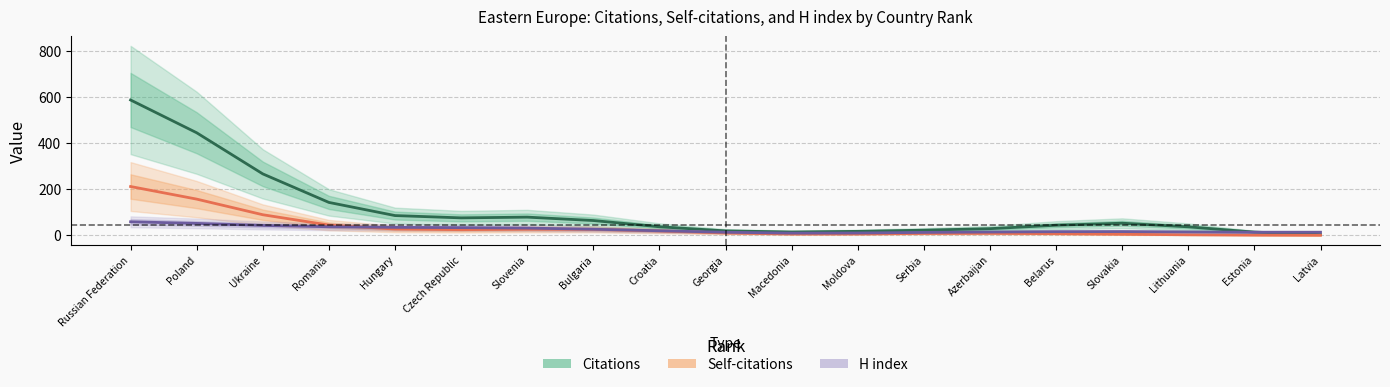

What is the highest value of the Citations series?

587.9